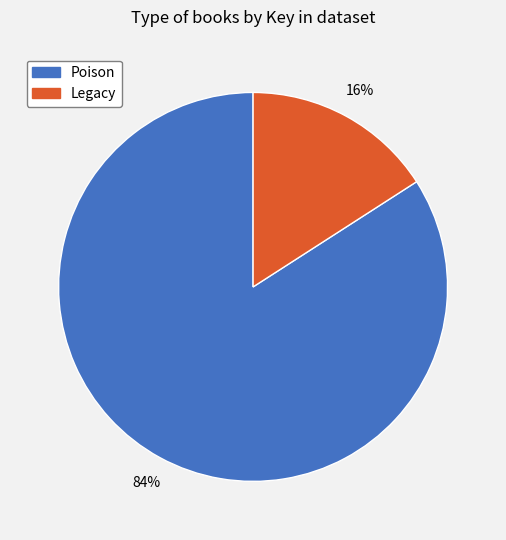

Between Legacy and Poison, which is larger?

Poison